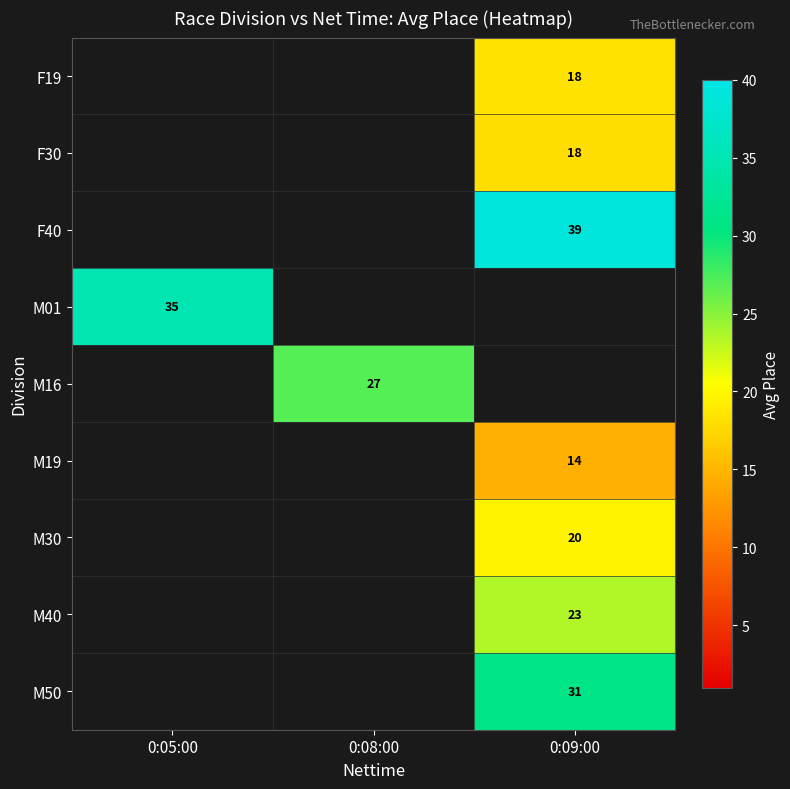

Between 0:05:00 and 0:08:00, which is larger?

0:08:00